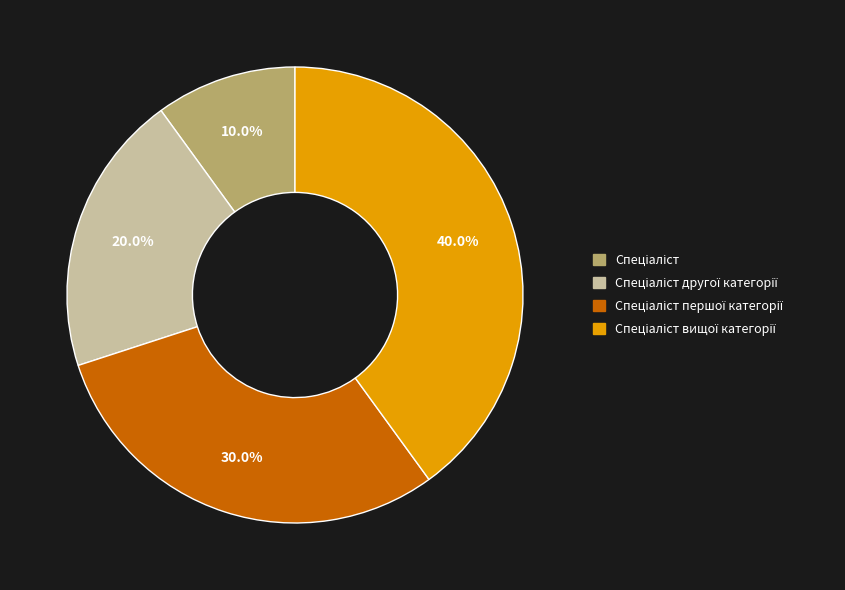

Is there a majority slice in this chart?

No